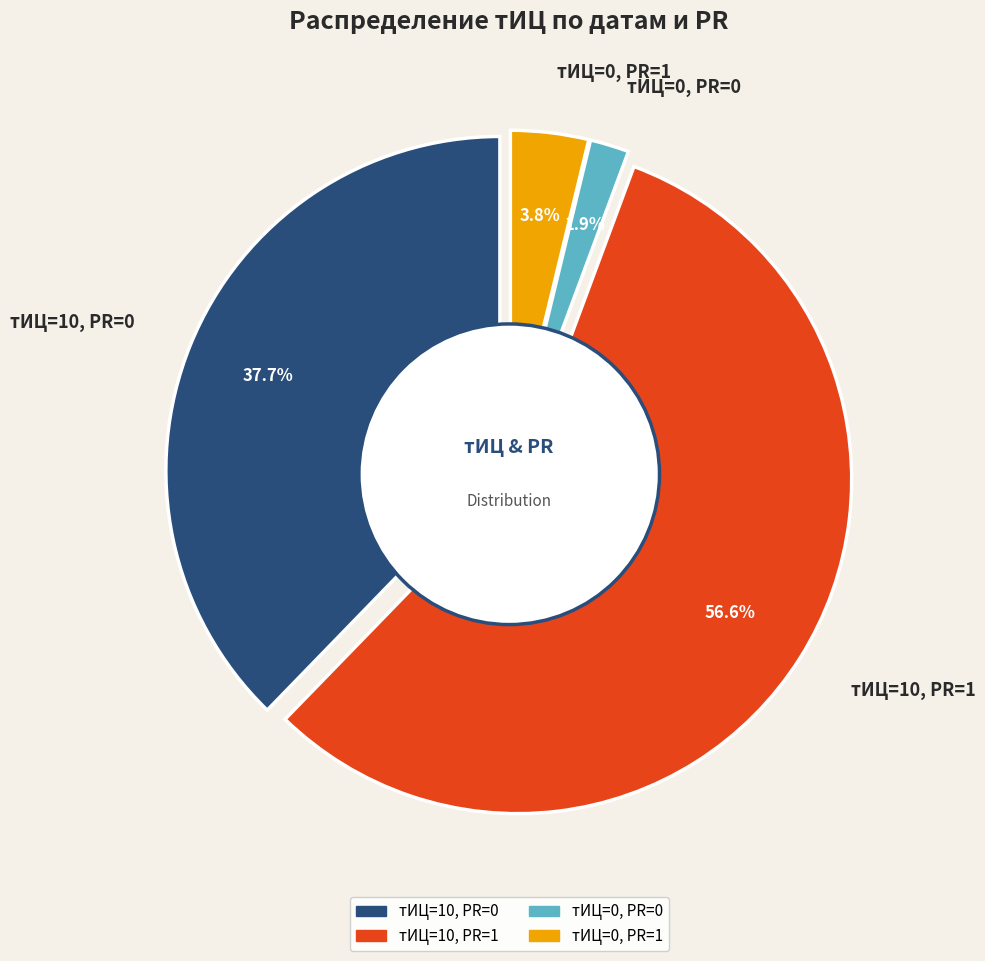

Is it true that 2014-11-01 (PR=1) is 30% of the pie?

False